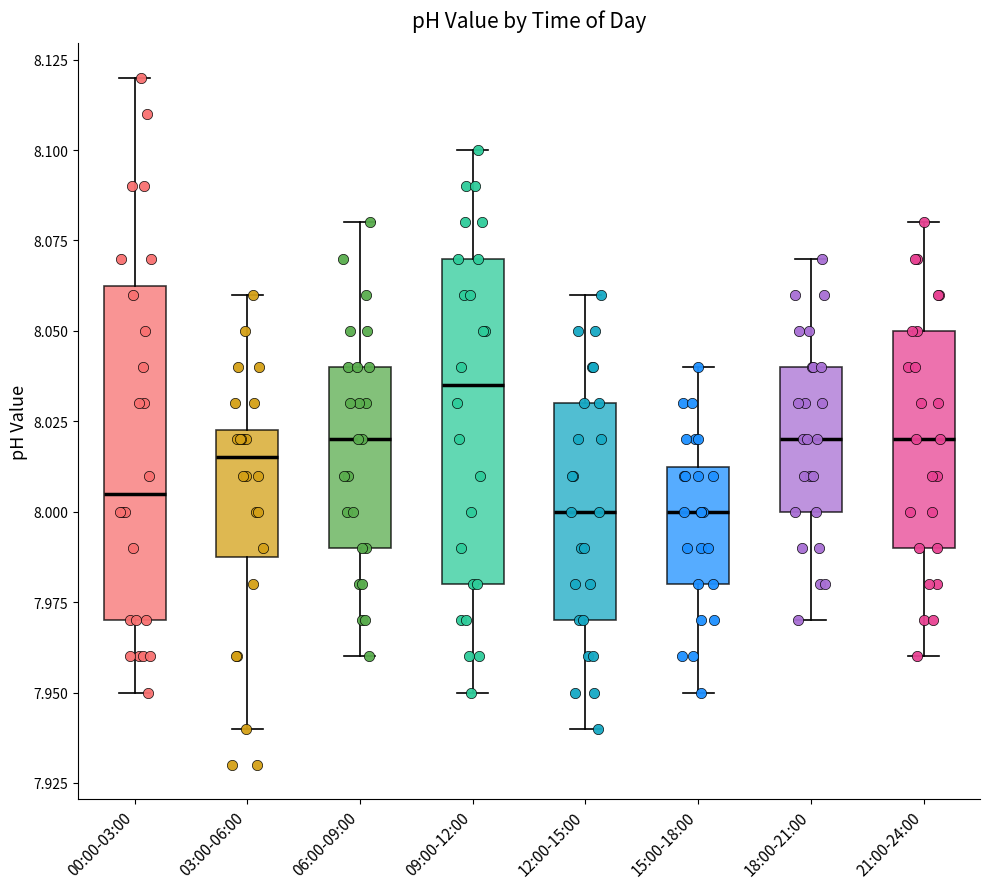

Which box's median line is the highest?

09:00-12:00